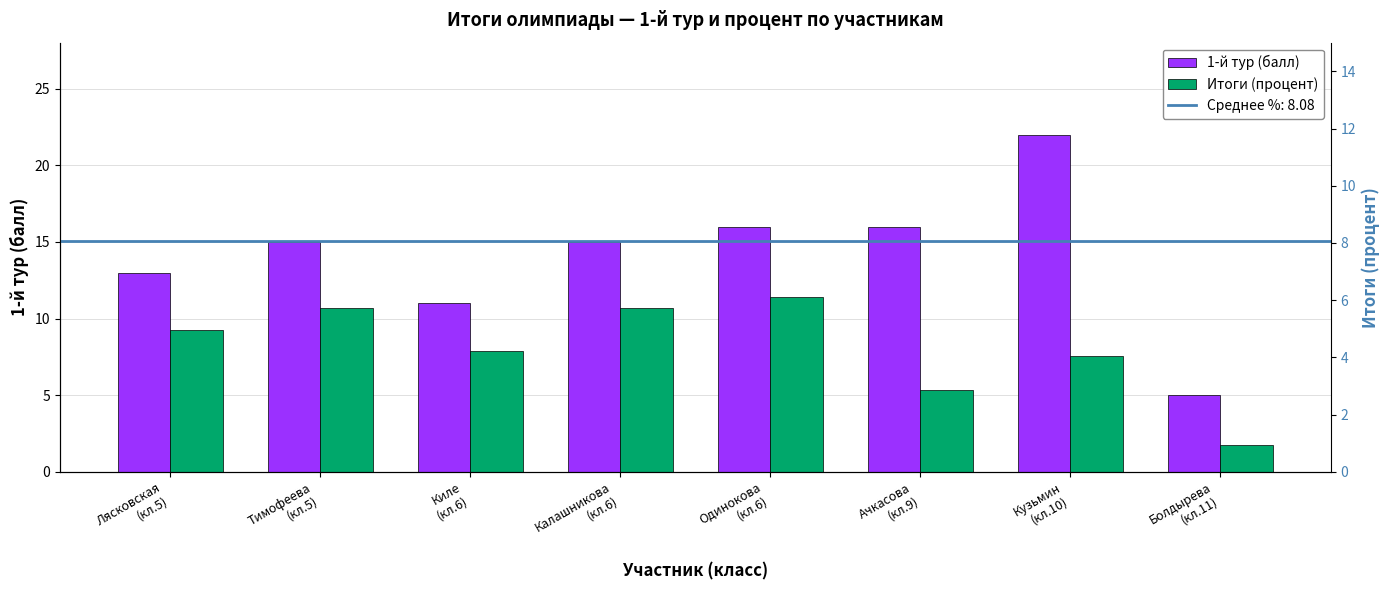

Which series has the largest range (max minus min)?

1-й тур (балл)